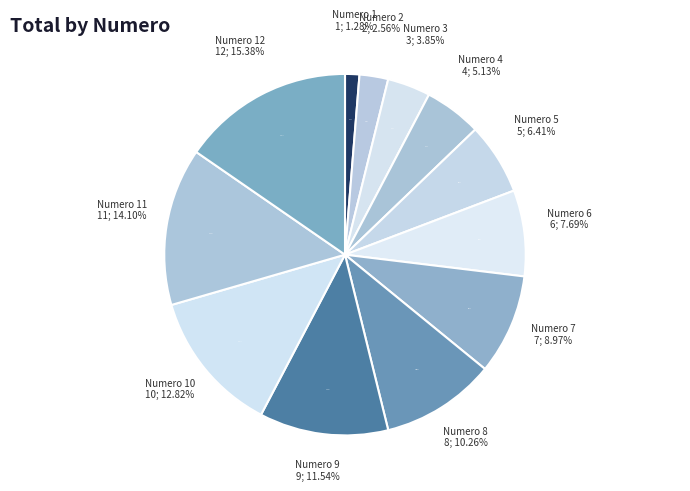

Does any single category account for the majority?

No